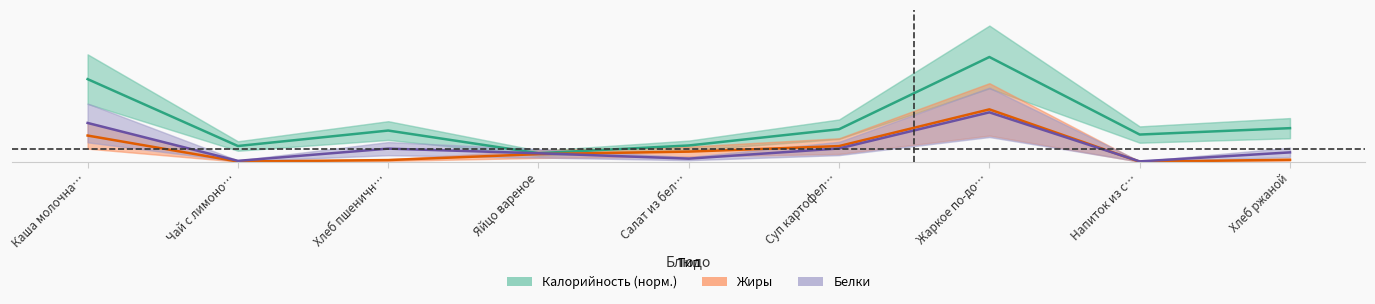

What are all the series names shown in the legend?

Калорийность (норм.), Жиры, Белки